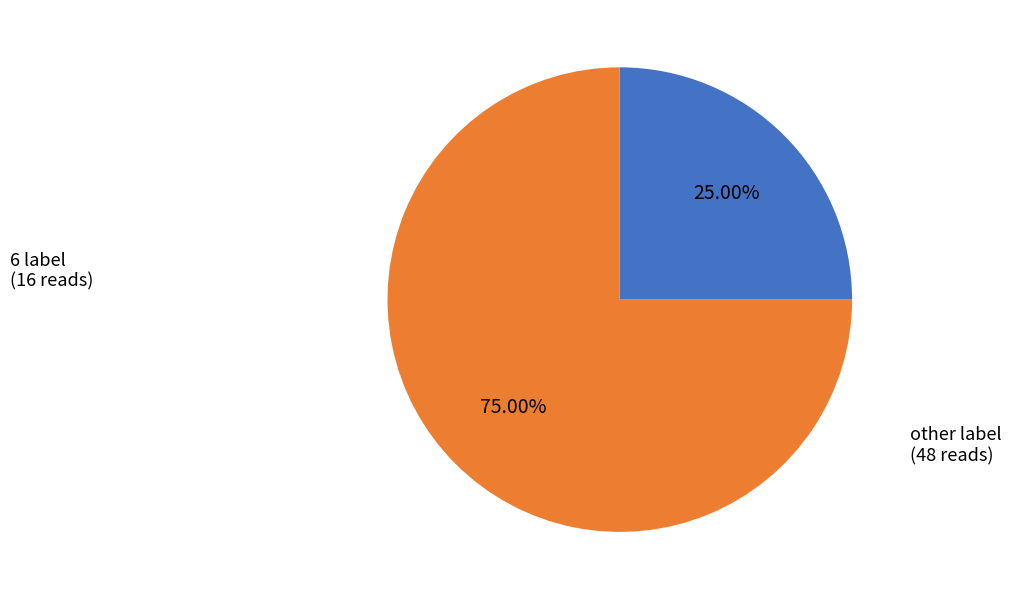

Count the number of slices in the pie.

2